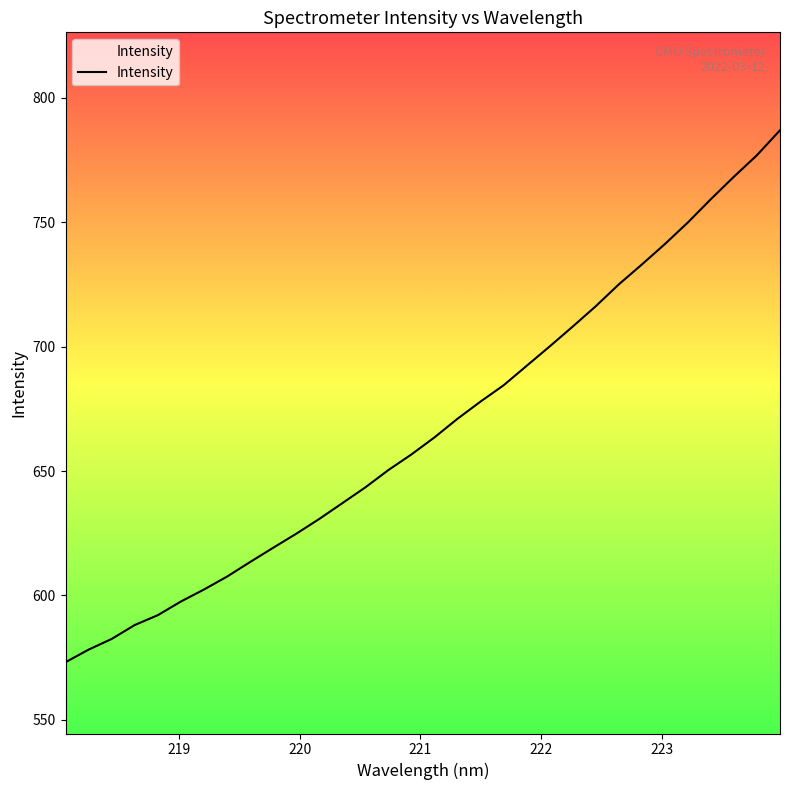

What is the difference between the maximum and minimum values?

213.8